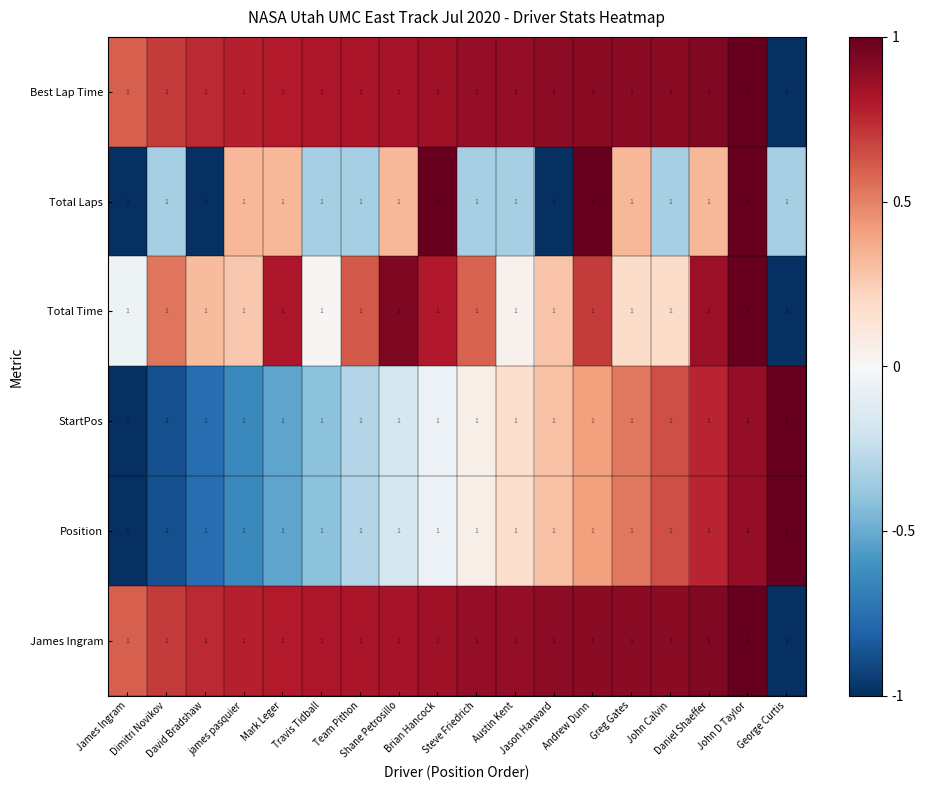

Reading left to right, what are all the values shown in this chart?

Best Lap Time: James Ingram=1.0	Dimitri Novikov=1.0	David Bradshaw=1.0	james pasquier=1.0	Mark Leger=1.0	Travis Tidball=1.0	Team Pithon=1.0	Shane Petrosillo=1.0	Brian Hancock=1.0	Steve Friedrich=1.0	Austin Kent=1.0	Jason Harward=1.0	Andrew Dunn=1.0	Greg Gates=1.0	John Calvin=1.0	Daniel Shaeffer=1.0	John D Taylor=1.0	George Curtis=1.0
Total Laps: James Ingram=1.0	Dimitri Novikov=1.0	David Bradshaw=1.0	james pasquier=1.0	Mark Leger=1.0	Travis Tidball=1.0	Team Pithon=1.0	Shane Petrosillo=1.0	Brian Hancock=1.0	Steve Friedrich=1.0	Austin Kent=1.0	Jason Harward=1.0	Andrew Dunn=1.0	Greg Gates=1.0	John Calvin=1.0	Daniel Shaeffer=1.0	John D Taylor=1.0	George Curtis=1.0
Total Time: James Ingram=1.0	Dimitri Novikov=1.0	David Bradshaw=1.0	james pasquier=1.0	Mark Leger=1.0	Travis Tidball=1.0	Team Pithon=1.0	Shane Petrosillo=1.0	Brian Hancock=1.0	Steve Friedrich=1.0	Austin Kent=1.0	Jason Harward=1.0	Andrew Dunn=1.0	Greg Gates=1.0	John Calvin=1.0	Daniel Shaeffer=1.0	John D Taylor=1.0	George Curtis=1.0
StartPos: James Ingram=1.0	Dimitri Novikov=1.0	David Bradshaw=1.0	james pasquier=1.0	Mark Leger=1.0	Travis Tidball=1.0	Team Pithon=1.0	Shane Petrosillo=1.0	Brian Hancock=1.0	Steve Friedrich=1.0	Austin Kent=1.0	Jason Harward=1.0	Andrew Dunn=1.0	Greg Gates=1.0	John Calvin=1.0	Daniel Shaeffer=1.0	John D Taylor=1.0	George Curtis=1.0
Position: James Ingram=1.0	Dimitri Novikov=1.0	David Bradshaw=1.0	james pasquier=1.0	Mark Leger=1.0	Travis Tidball=1.0	Team Pithon=1.0	Shane Petrosillo=1.0	Brian Hancock=1.0	Steve Friedrich=1.0	Austin Kent=1.0	Jason Harward=1.0	Andrew Dunn=1.0	Greg Gates=1.0	John Calvin=1.0	Daniel Shaeffer=1.0	John D Taylor=1.0	George Curtis=1.0
James Ingram: James Ingram=1.0	Dimitri Novikov=1.0	David Bradshaw=1.0	james pasquier=1.0	Mark Leger=1.0	Travis Tidball=1.0	Team Pithon=1.0	Shane Petrosillo=1.0	Brian Hancock=1.0	Steve Friedrich=1.0	Austin Kent=1.0	Jason Harward=1.0	Andrew Dunn=1.0	Greg Gates=1.0	John Calvin=1.0	Daniel Shaeffer=1.0	John D Taylor=1.0	George Curtis=1.0